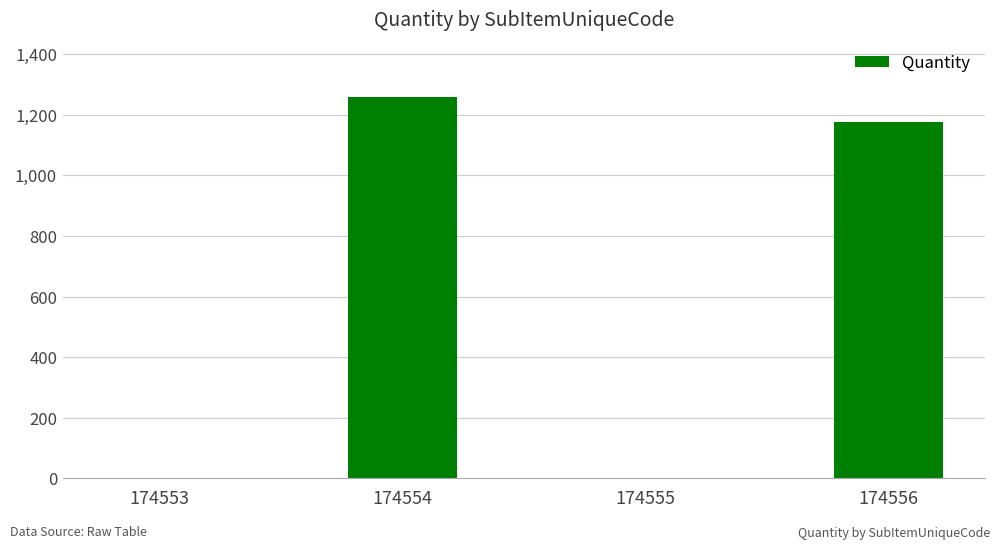

What is the sum of all values?

2435